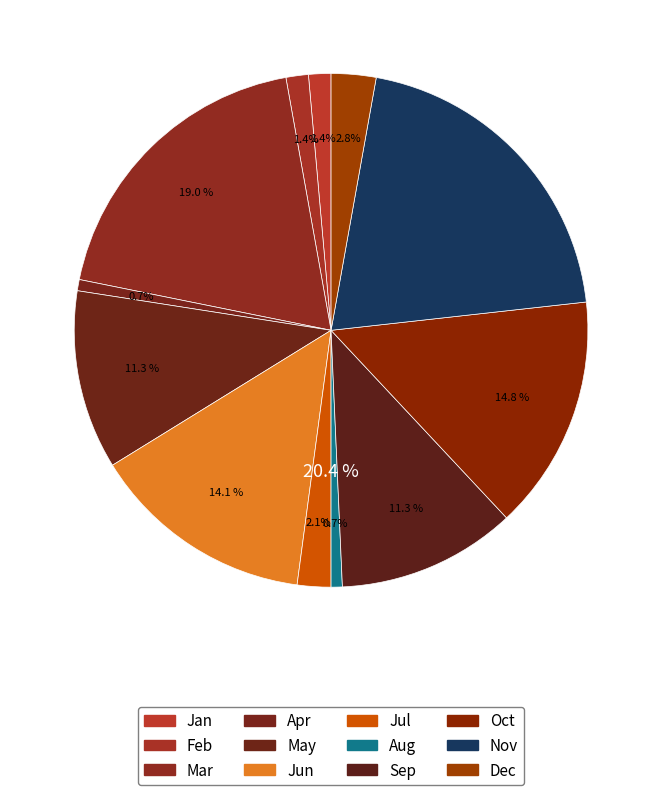

Combined, what portion of the pie is Sep and Nov?

31.7%